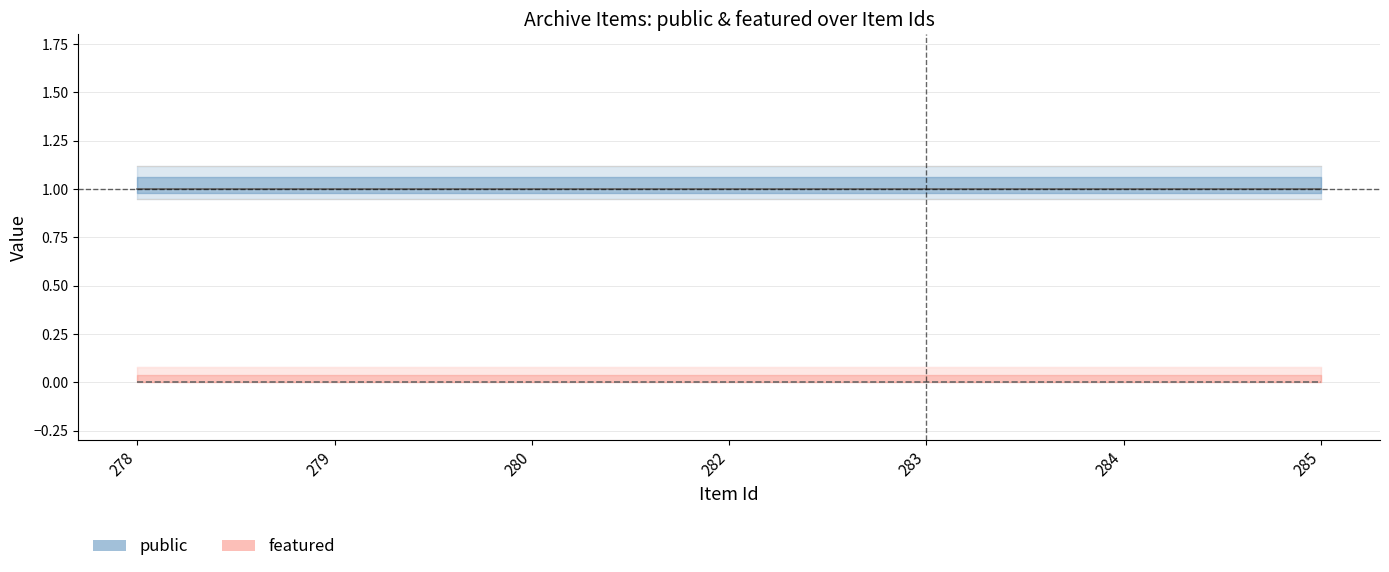

What is the sum of the public values at 279 and 280?

2